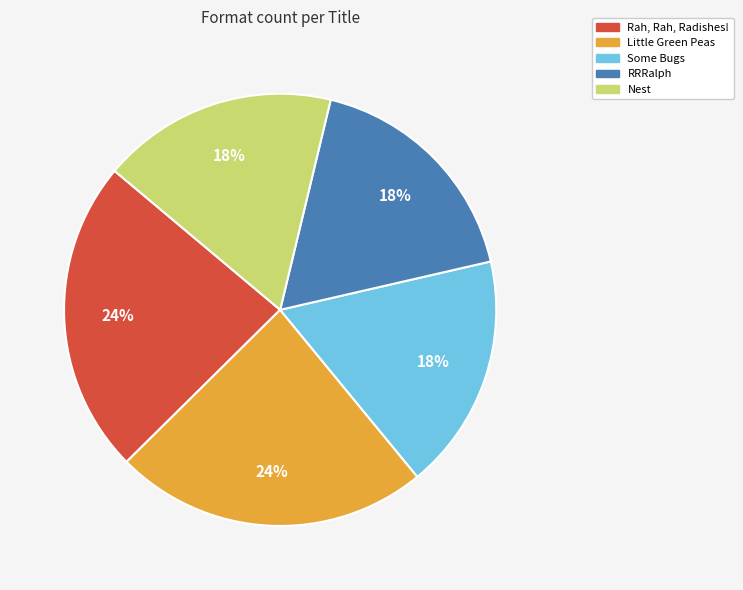

To the nearest percent, what is the difference between the Nest and Rah, Rah, Radishes! slice percentages?

6%